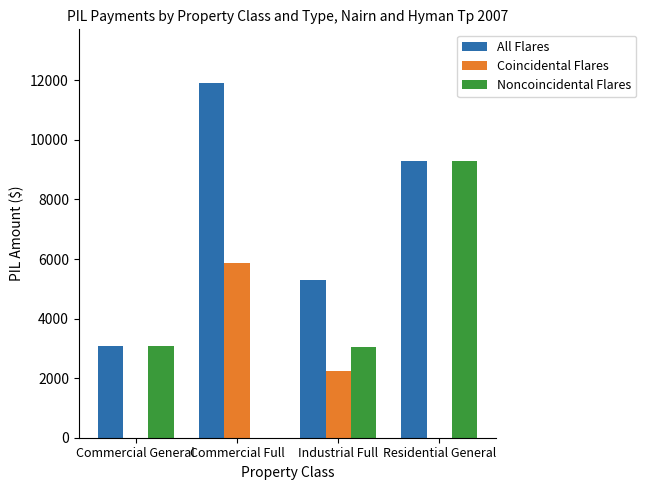

How many groups of bars are there?

4